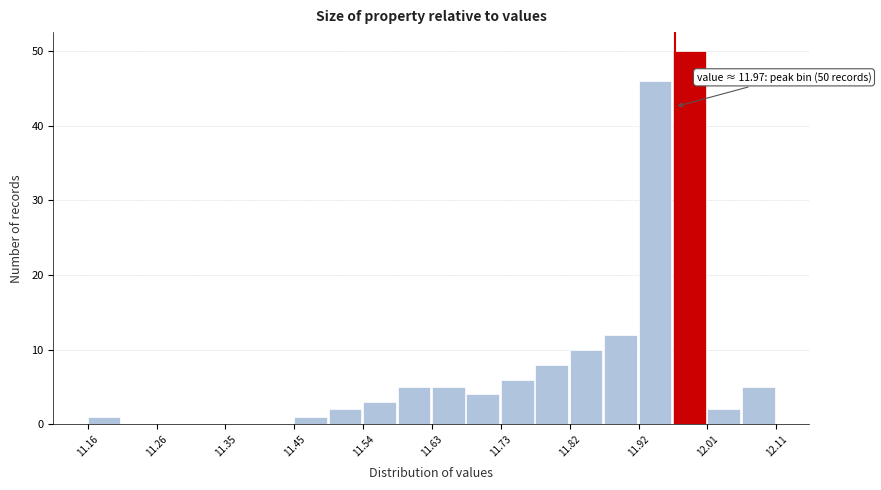

Over which range of the x-axis is the bar tallest?

11.97 to 12.02